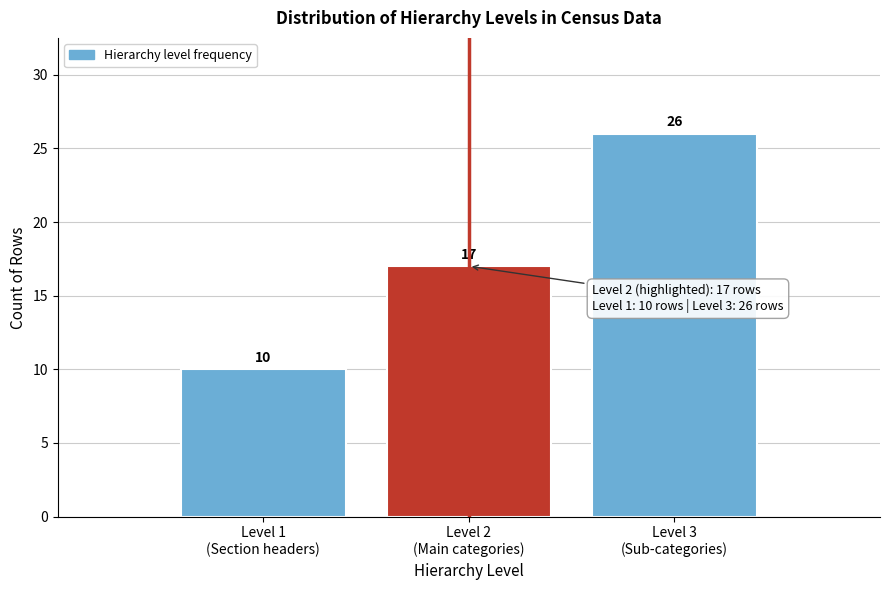

Reading right to left, what are all the values shown in this chart?

26	17	10